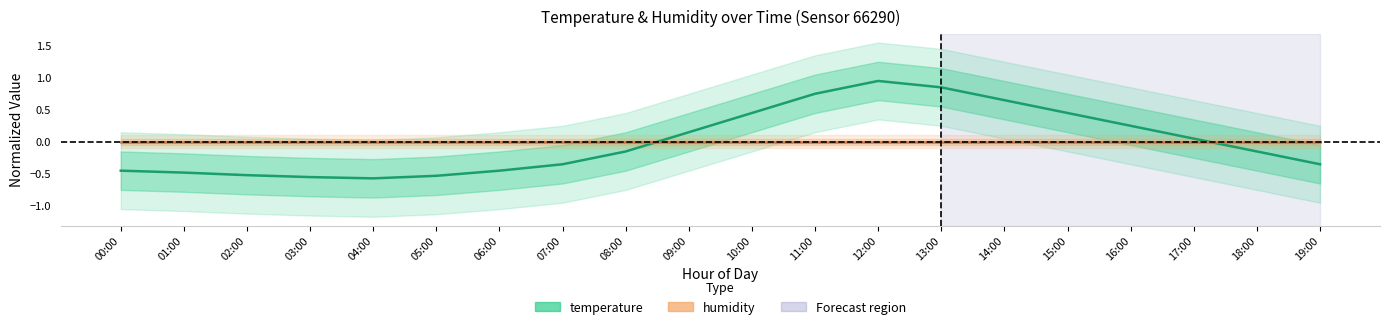

What is the label of the 18th point from the right?

02:00